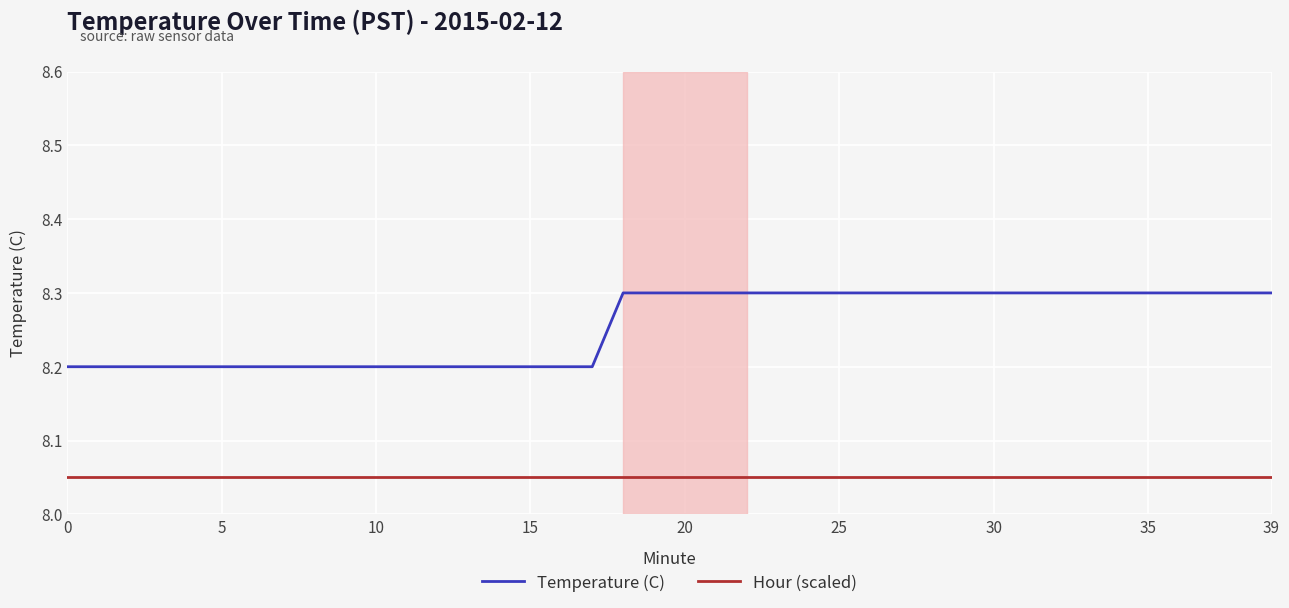

List the series in order of their peak value, lowest first.

Hour (scaled), Temperature (C)